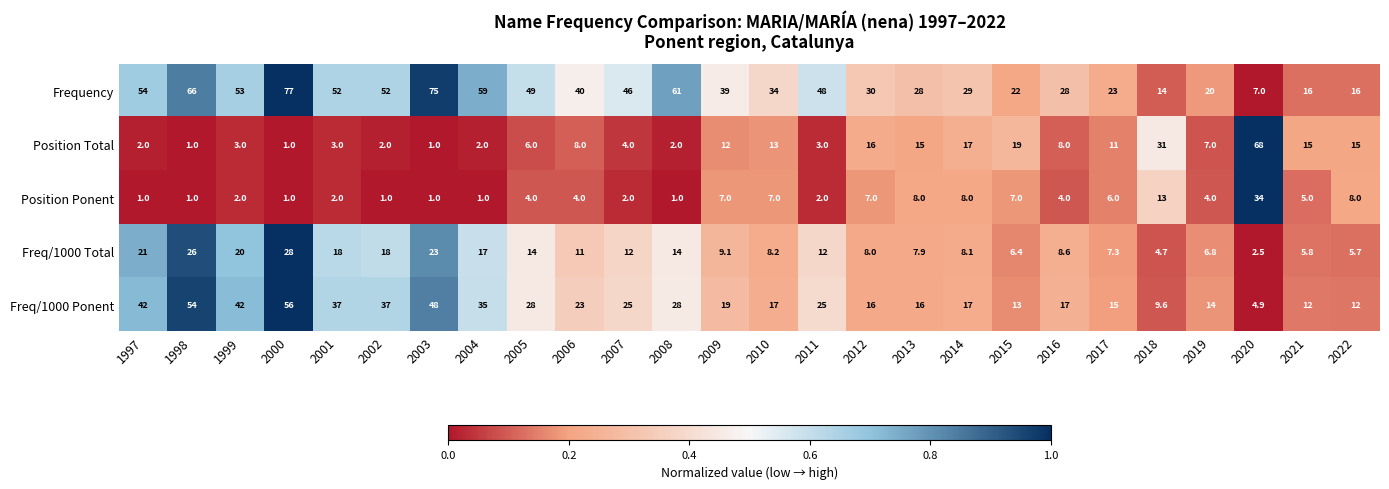

What is the difference between the maximum and minimum values in the Position Ponent series?

33.0